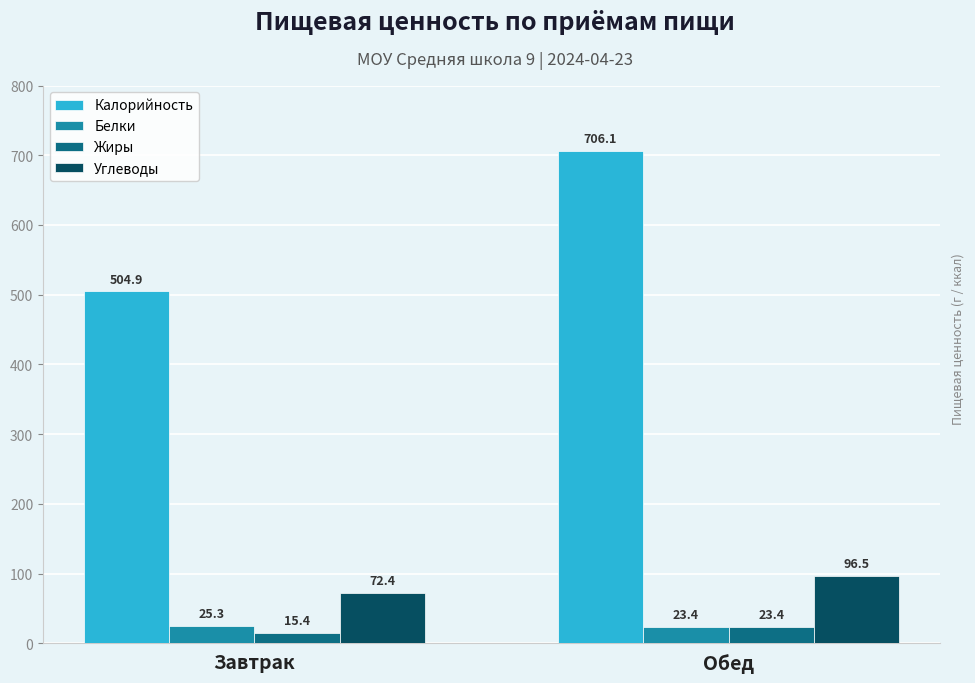

What position from the left is Обед?

2